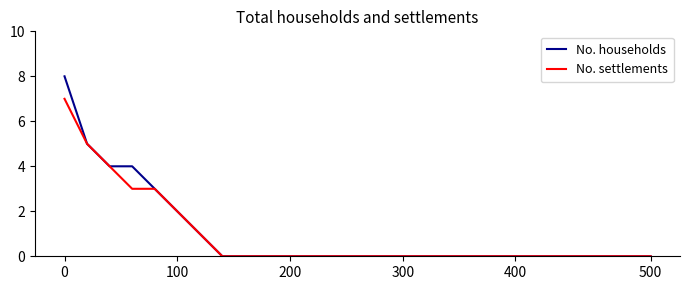

What is the maximum value for No. households?

8